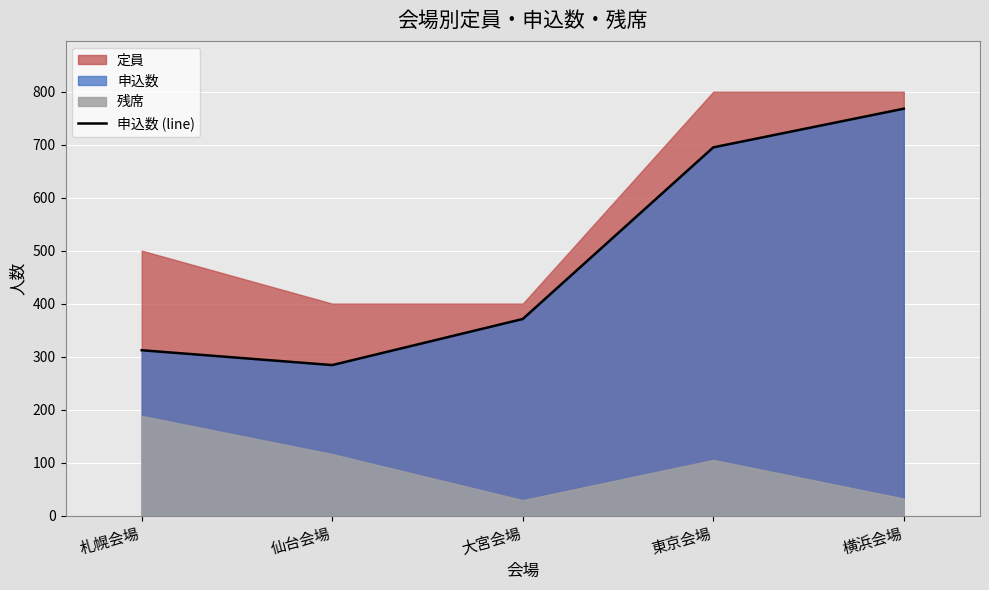

List the labels in order of value, smallest first.

仙台会場, 札幌会場, 大宮会場, 東京会場, 横浜会場